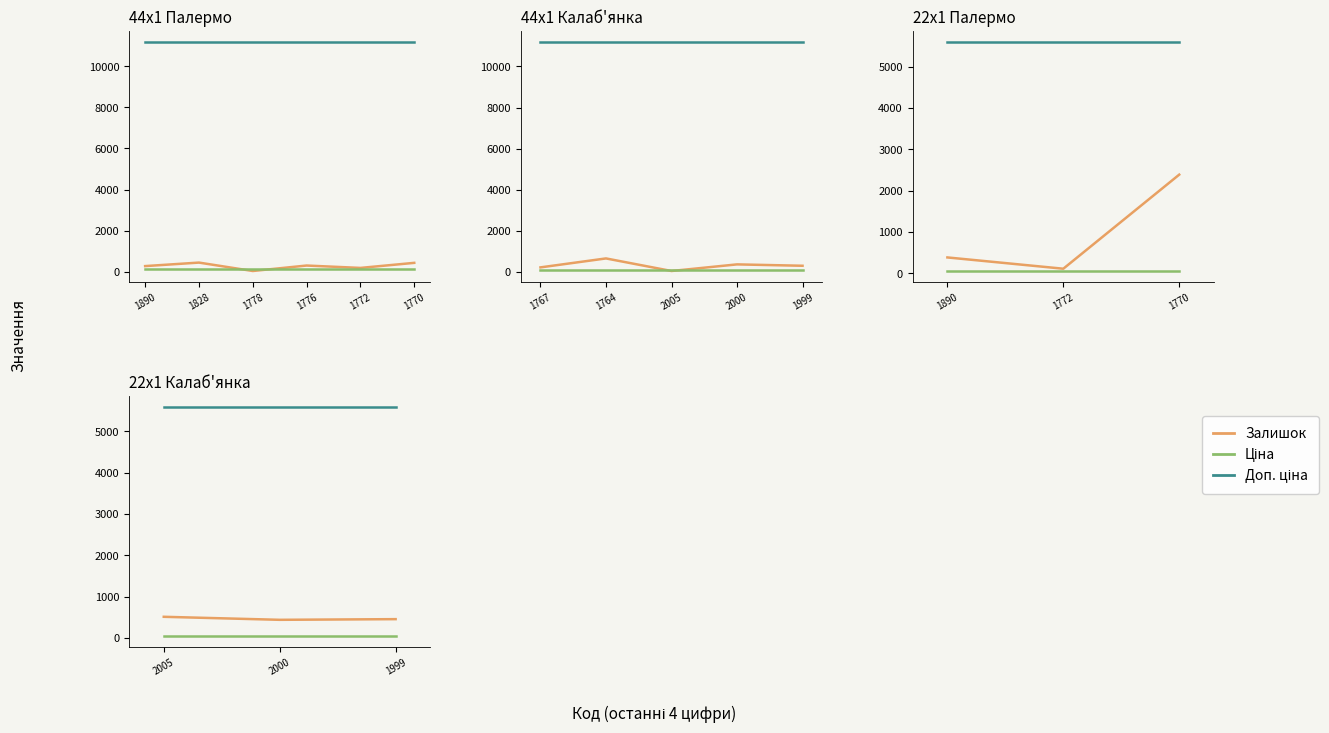

What is the difference between the maximum and second lowest values in the Залишок series?

57.0